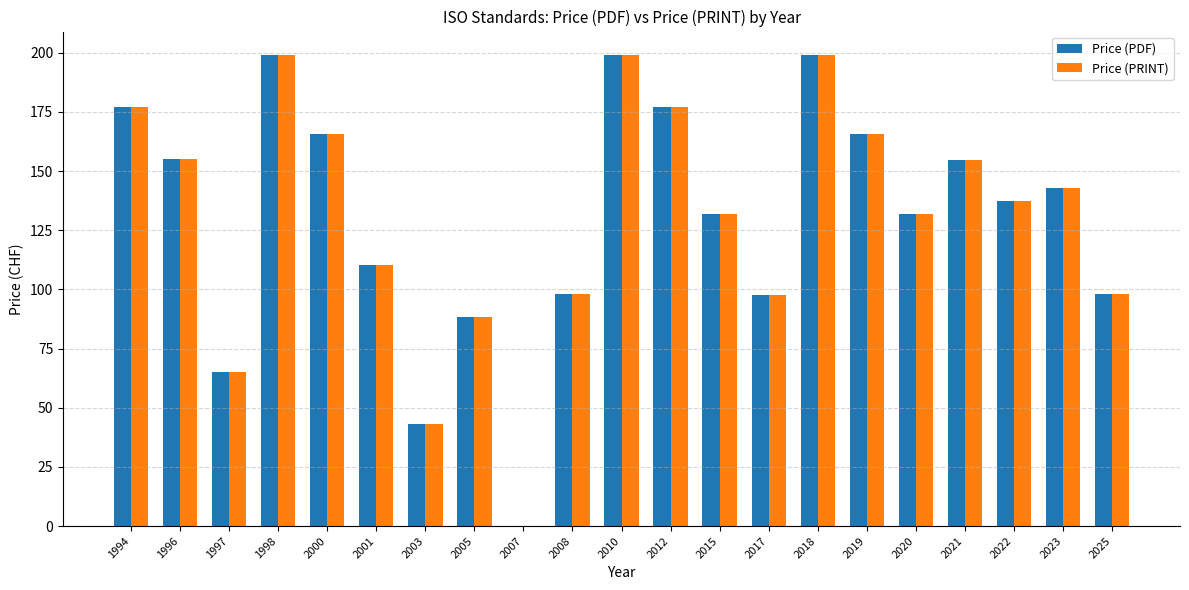

Is the value of Price (PDF) at 2021 greater than the value of Price (PRINT) at 2012?

No